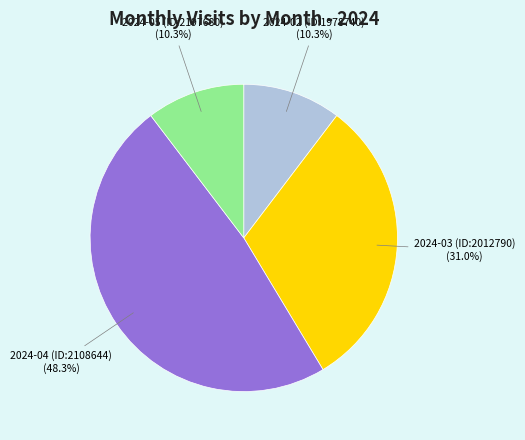

True or false: 2024-04 (ID:2108644) accounts for 48% of the total.

True